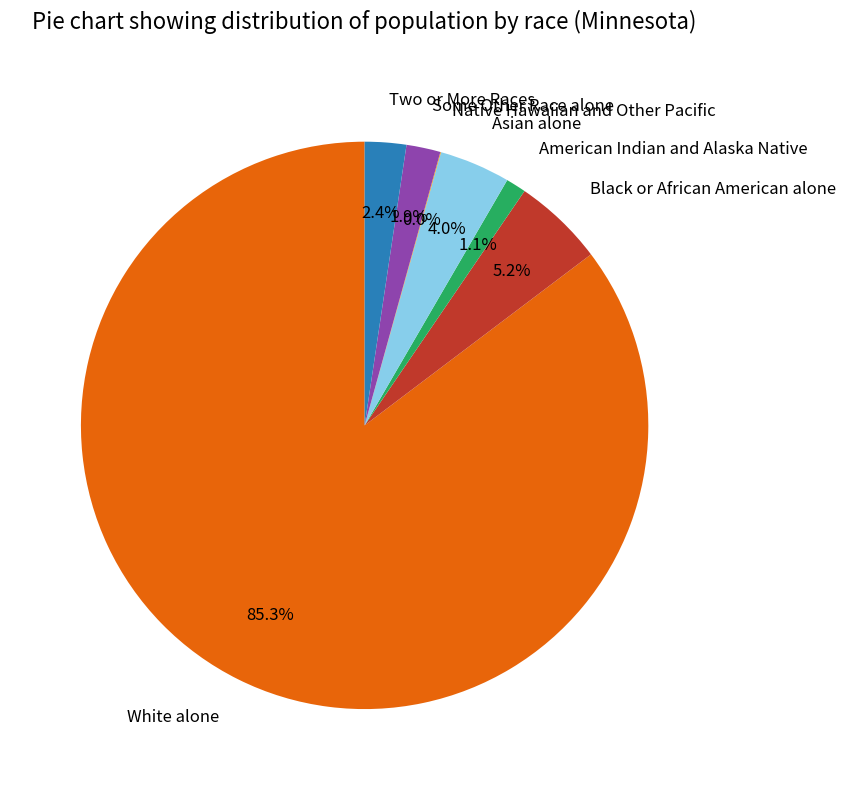

How much of the chart is everything except Asian alone?

96.0%